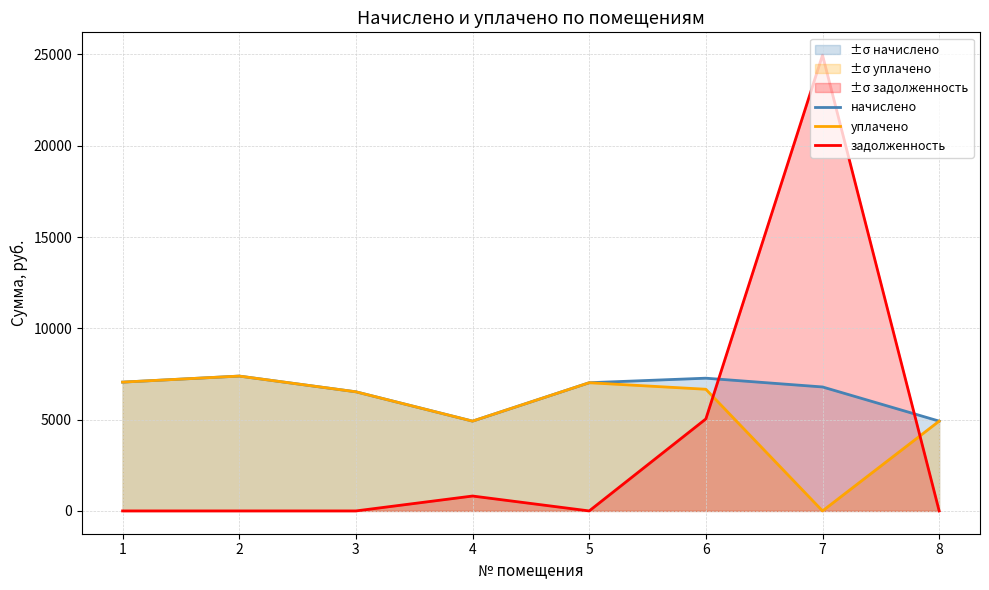

In задолженность, how many points are higher than both neighbors (excluding endpoints)?

2